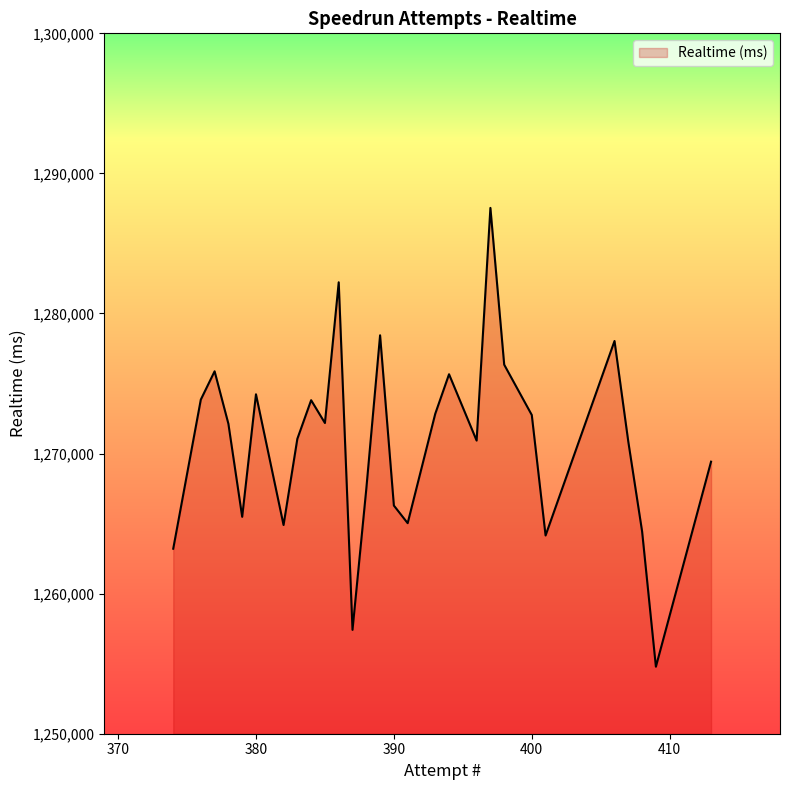

What is the greatest value displayed?

1287538